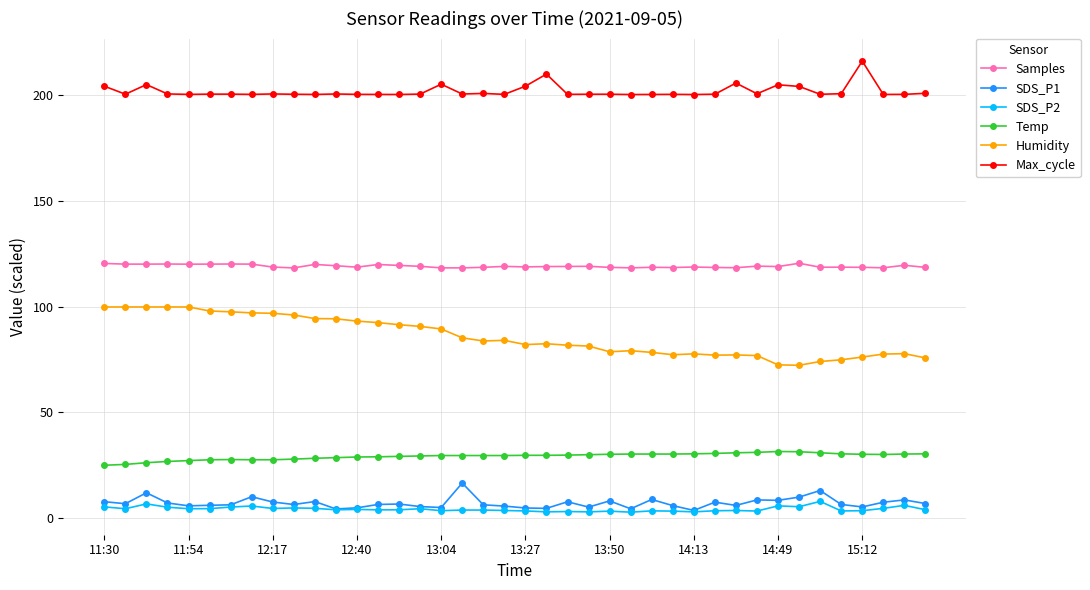

True or false: SDS_P1 and Humidity cross at least once.

False